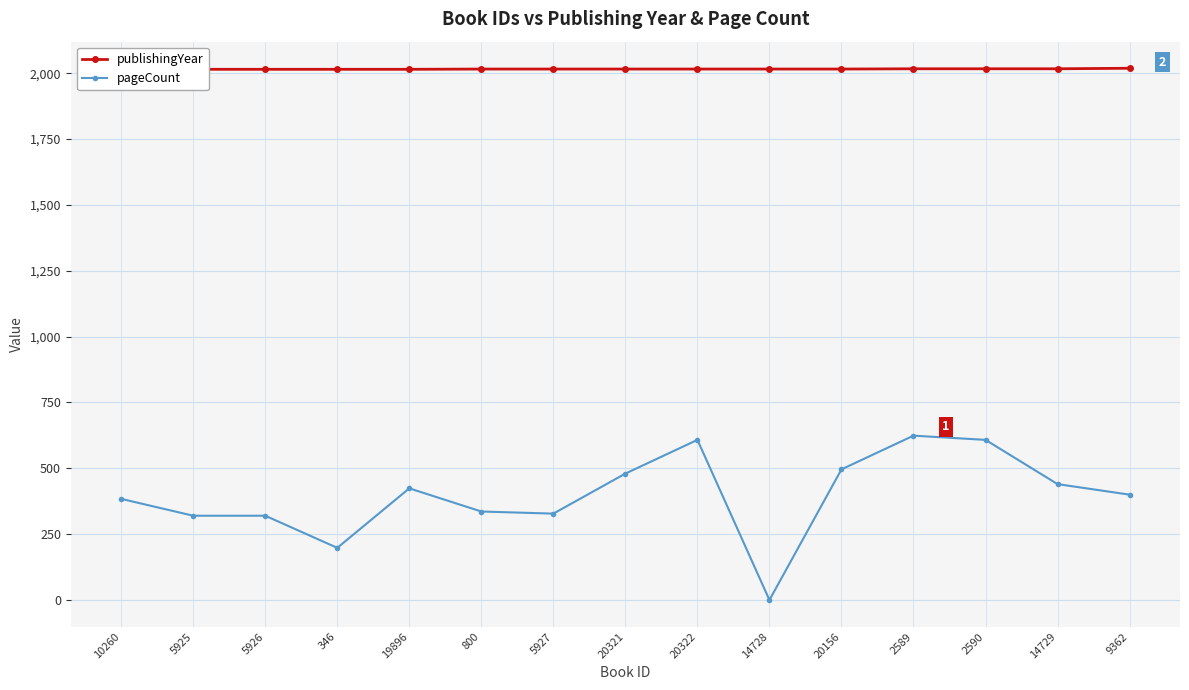

Between 5926 and 2589, which series saw the biggest shift?

pageCount